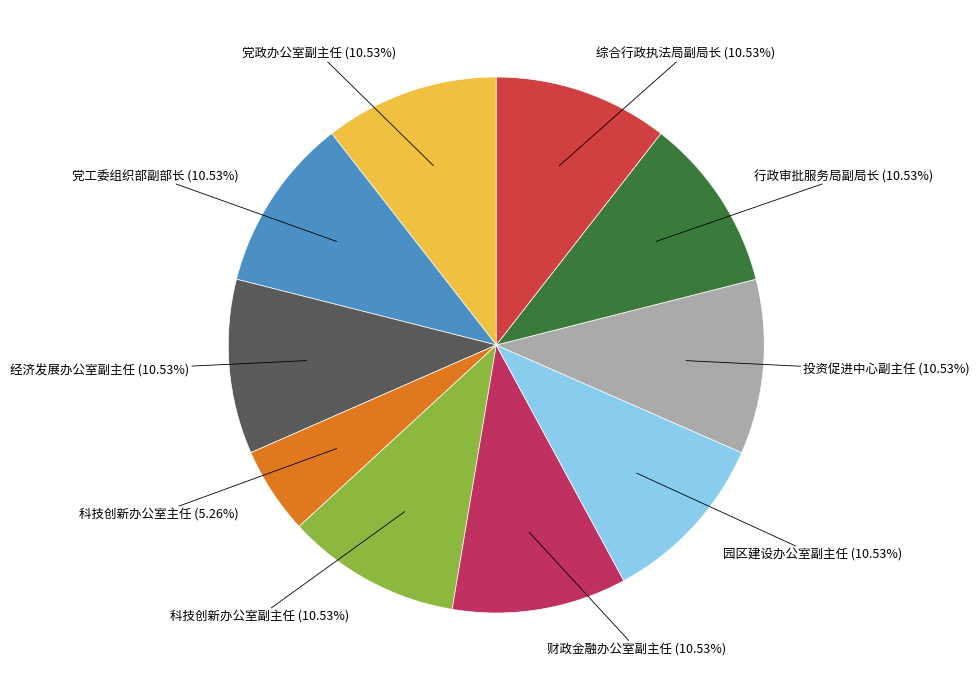

To the nearest percent, what is the combined percentage of 投资促进中心副主任 and 综合行政执法局副局长?

21%